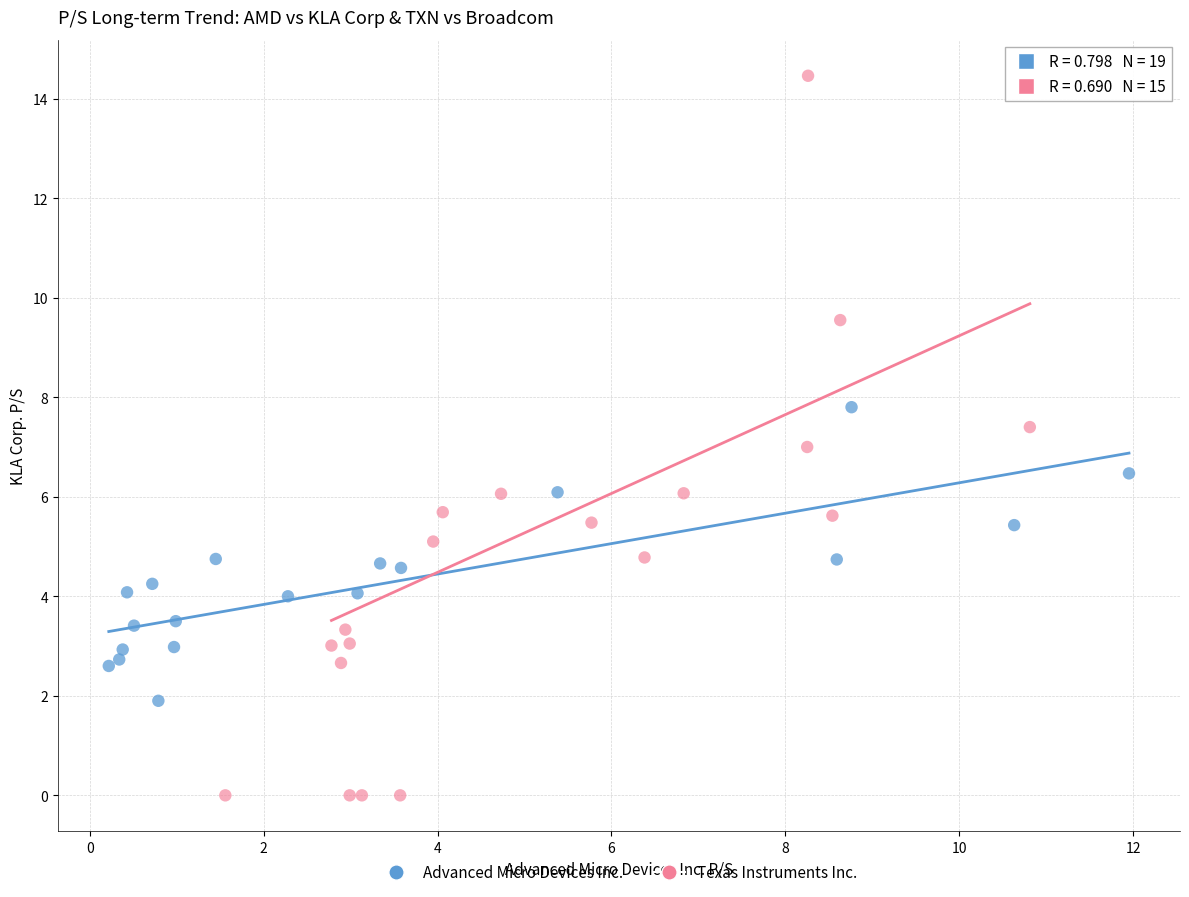

What are all the series names shown in the legend?

Advanced Micro Devices Inc., Texas Instruments Inc.